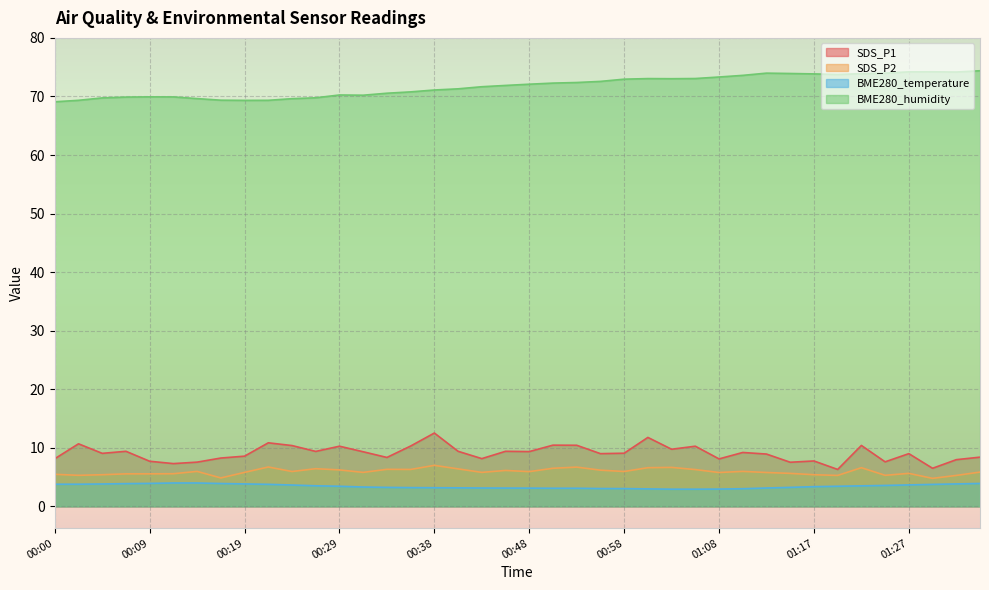

True or false: BME280_humidity and BME280_temperature cross at least once.

False